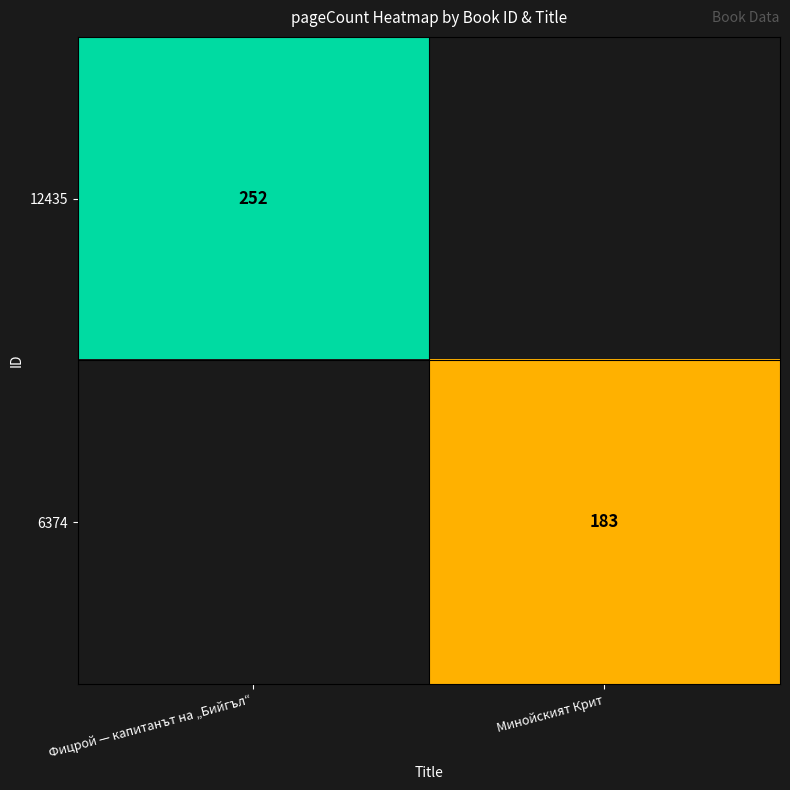

Is it true that 12435 equals 252 at Фицрой — капитанът на „Бийгъл“?

True